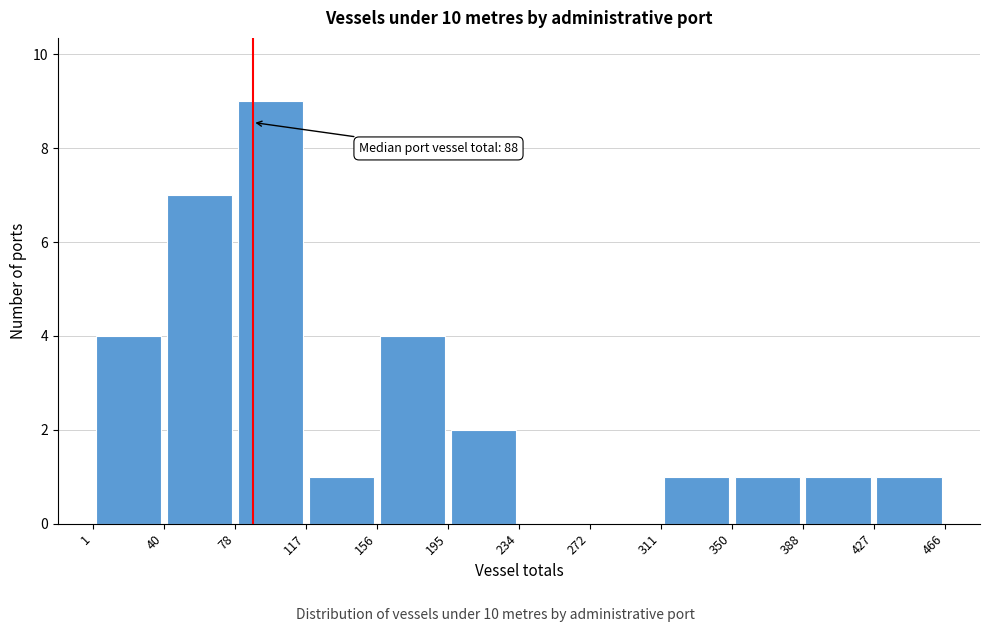

Over which range of the x-axis is the bar tallest?

78 to 117